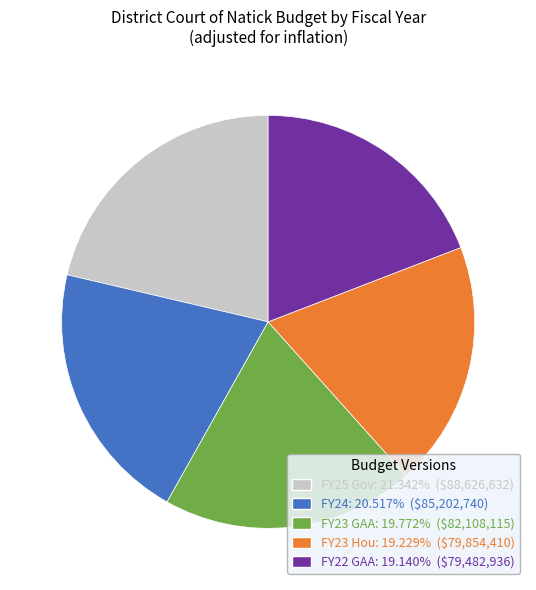

Is FY25 Gov: 21.342% ($88,626,632) the majority of the pie?

No